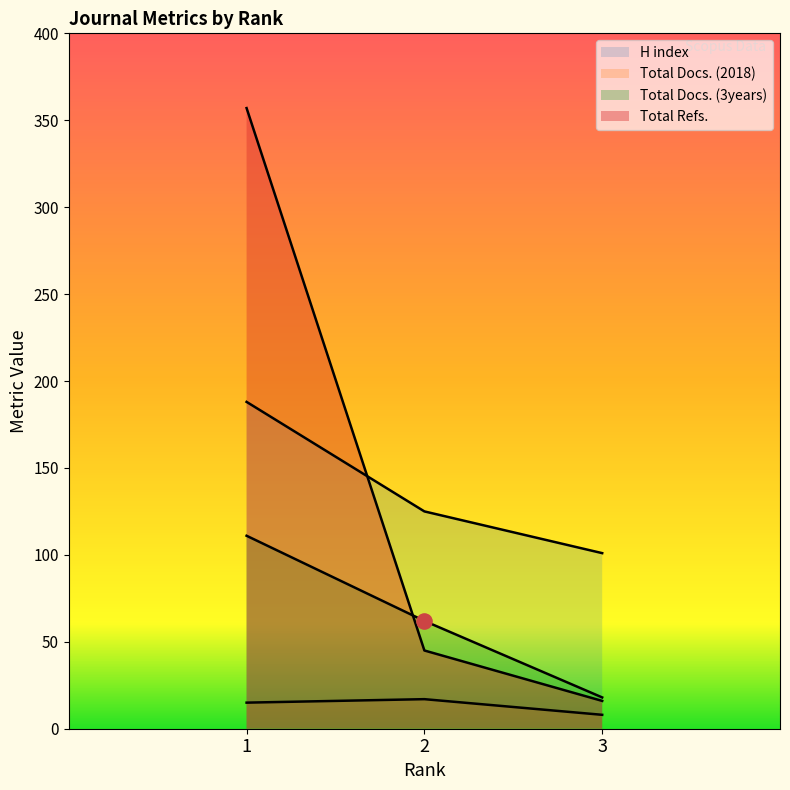

Which series contains the lowest Y value?

Total Docs. (2018)